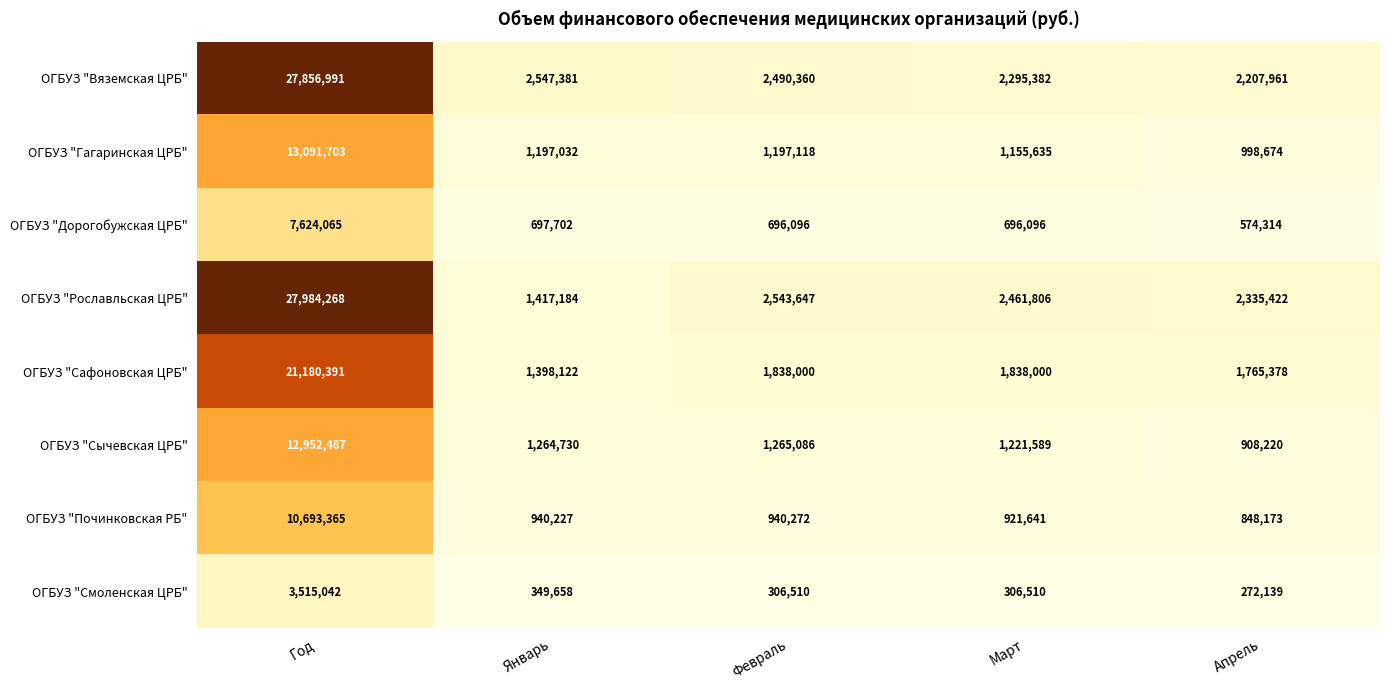

List the labels in order of ОГБУЗ "Починковская РБ" value, smallest first.

Апрель, Март, Январь, Февраль, Год